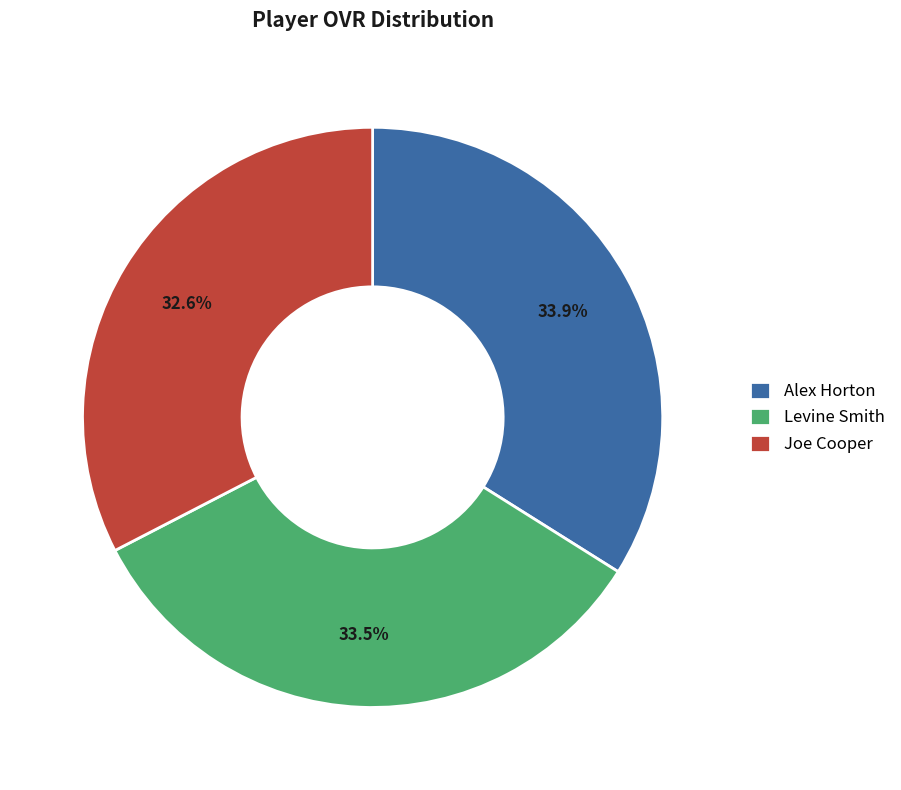

True or false: Joe Cooper accounts for 33% of the total.

True